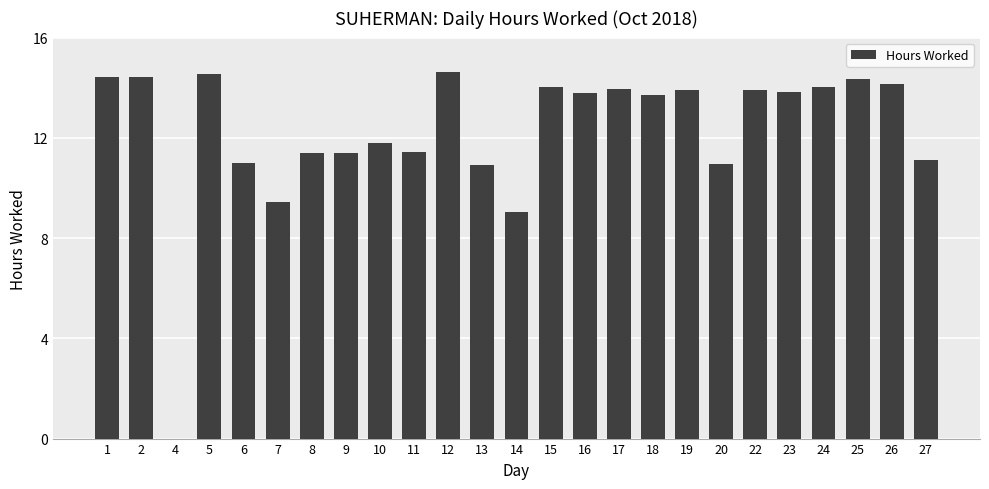

Approximately how many times larger is the value at 26 compared to 23?

1.0